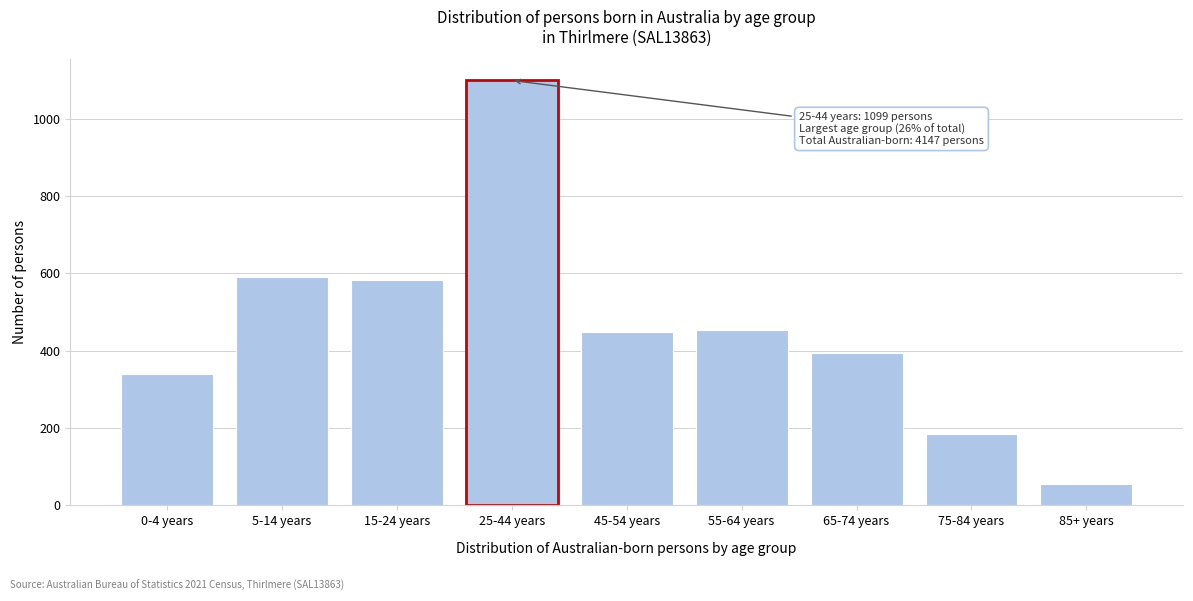

Reading right to left, extract all data points from this chart.

85+ years=56	75-84 years=185	65-74 years=394	55-64 years=453	45-54 years=448	25-44 years=1099	15-24 years=582	5-14 years=590	0-4 years=340